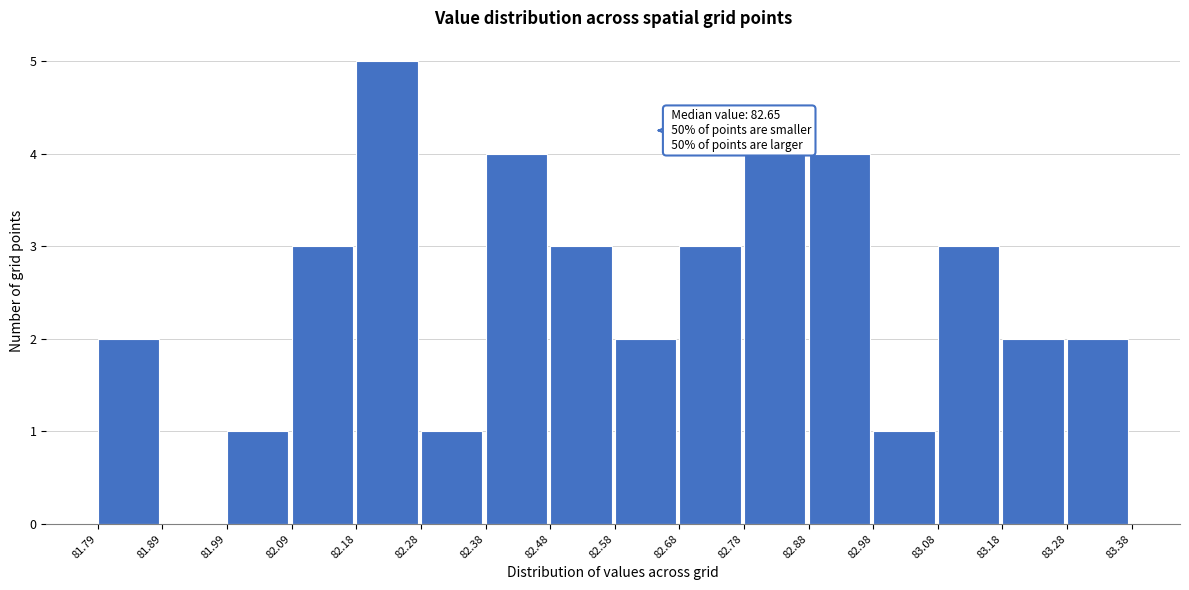

Over which range of the x-axis is the bar tallest?

82.18 to 82.28